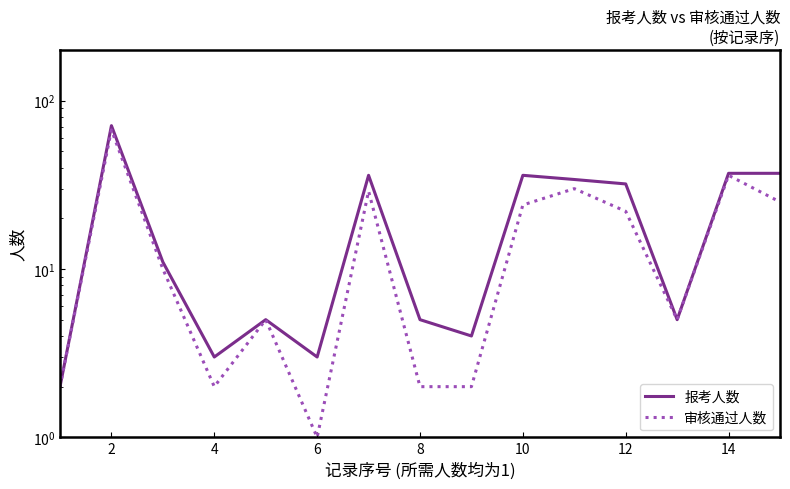

Reading right to left, extract all data points from this chart.

报考人数: 37	37	5	32	34	36	4	5	36	3	5	3	11	71	2
审核通过人数: 25	36	5	22	30	24	2	2	29	1	5	2	10	67	2